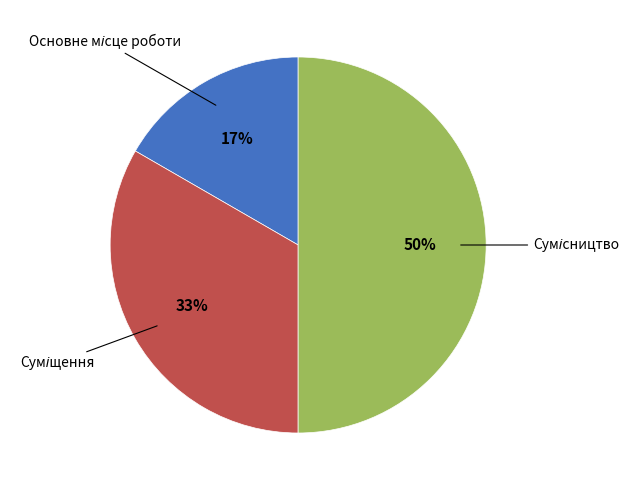

To the nearest percent, what is the average slice percentage?

33%